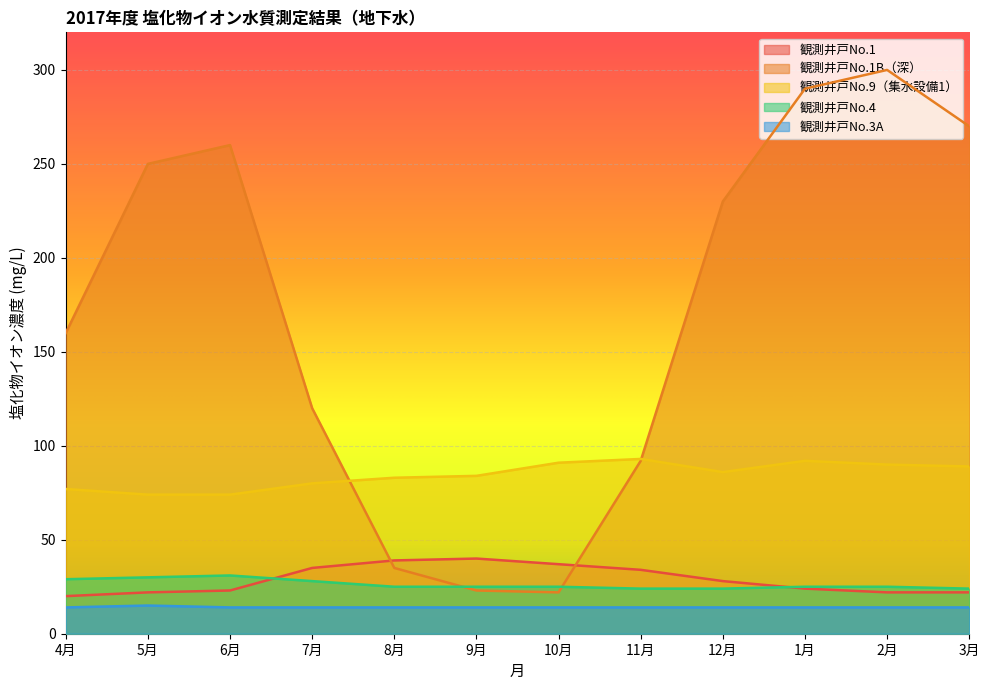

True or false: 観測井戸No.4 has a value of 28 at 7月.

True